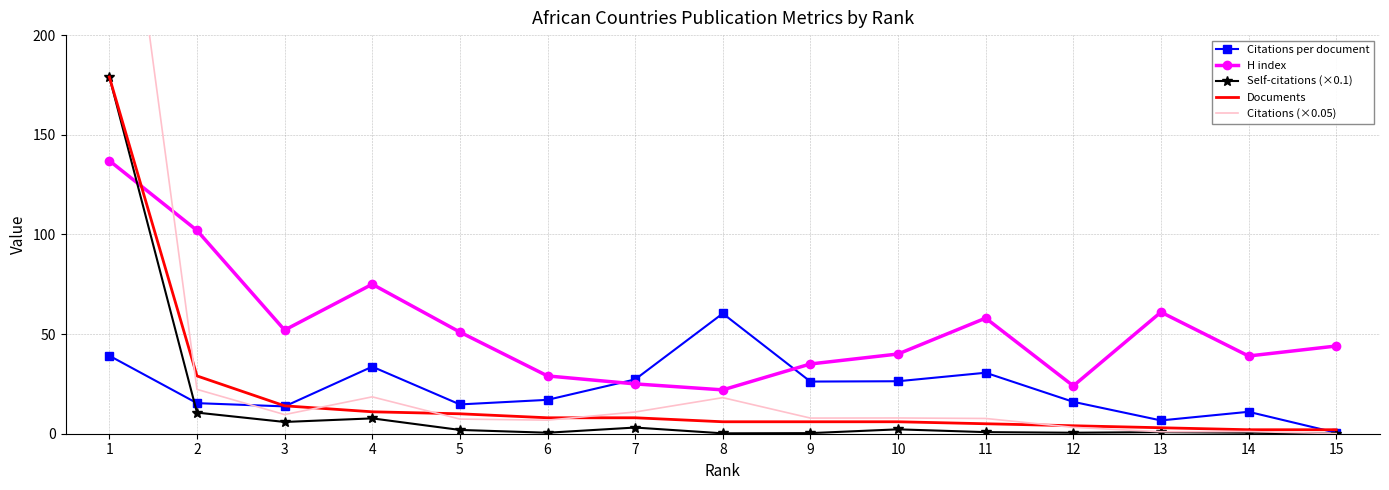

How many intersections are there between Self-citations (×0.1) and Citations per document?

1